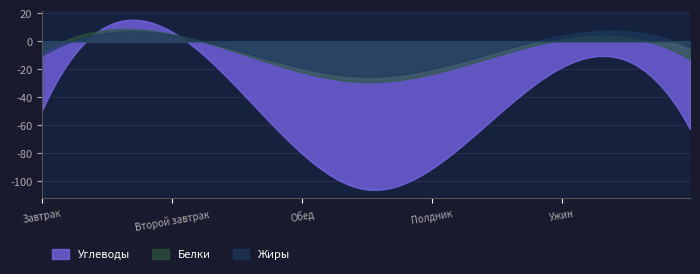

What is the maximum value shown in the chart?

15.5